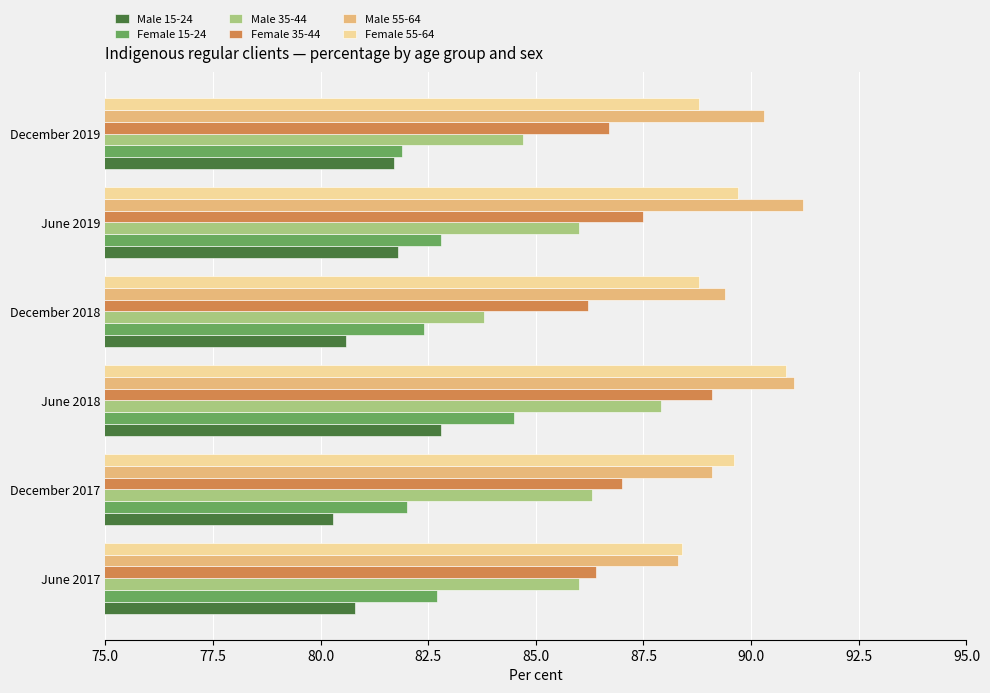

What is the average value of the Female 15-24 series?

82.7